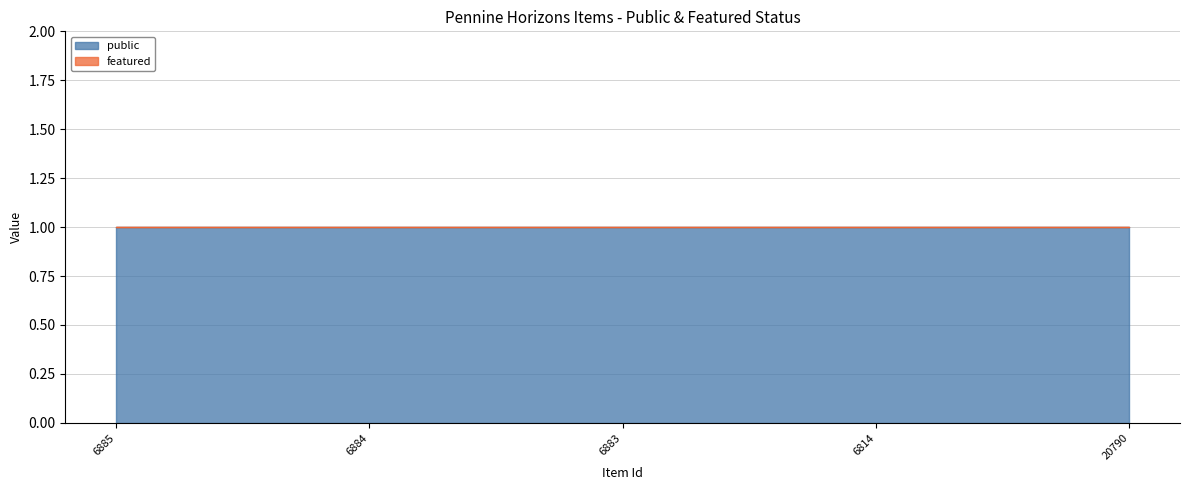

Reading left to right, list all the values displayed in this chart.

public: 6885=1	6884=1	6883=1	6814=1	20790=1
featured: 6885=0	6884=0	6883=0	6814=0	20790=0